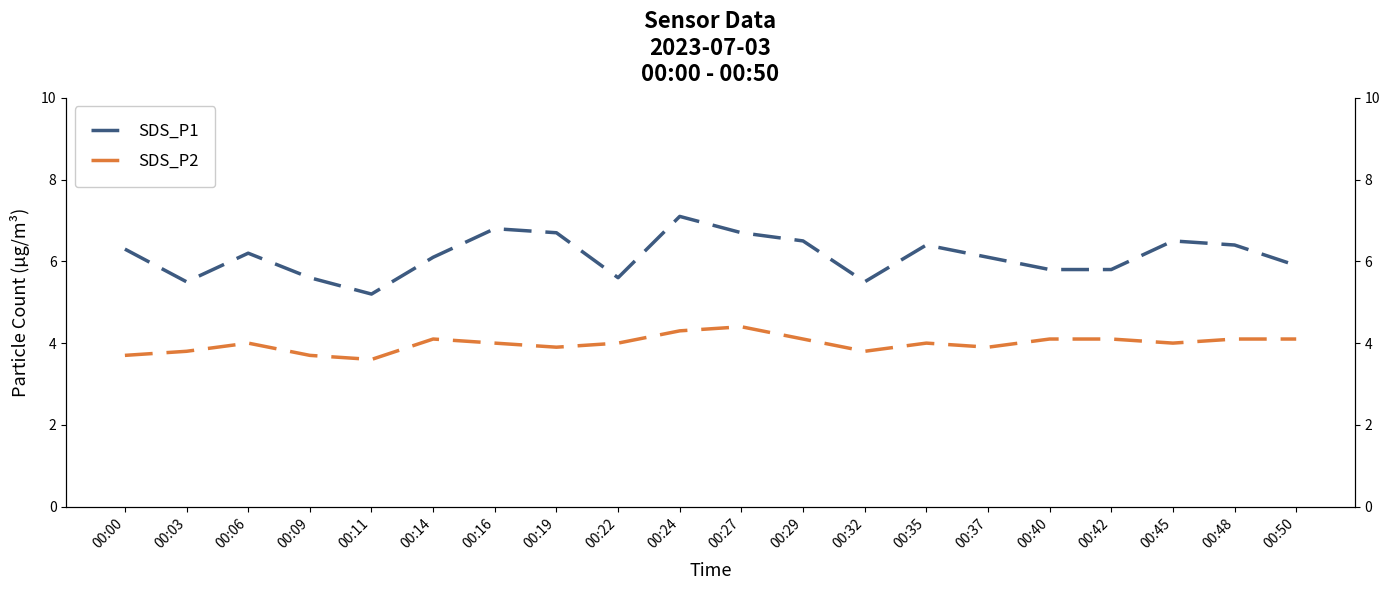

At which label is SDS_P1 closest to 6?

00:14